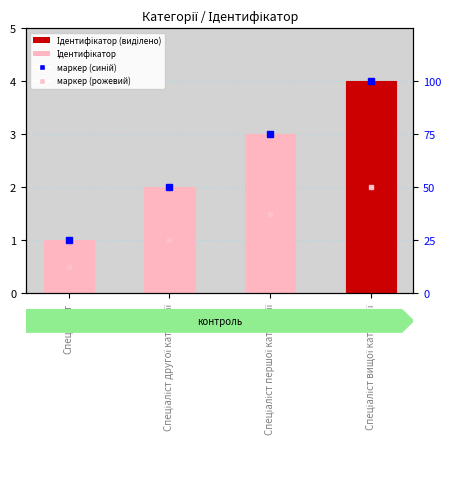

Approximately how many times larger is the value at Спеціаліст першої категорії compared to Спеціаліст другої категорії?

1.5